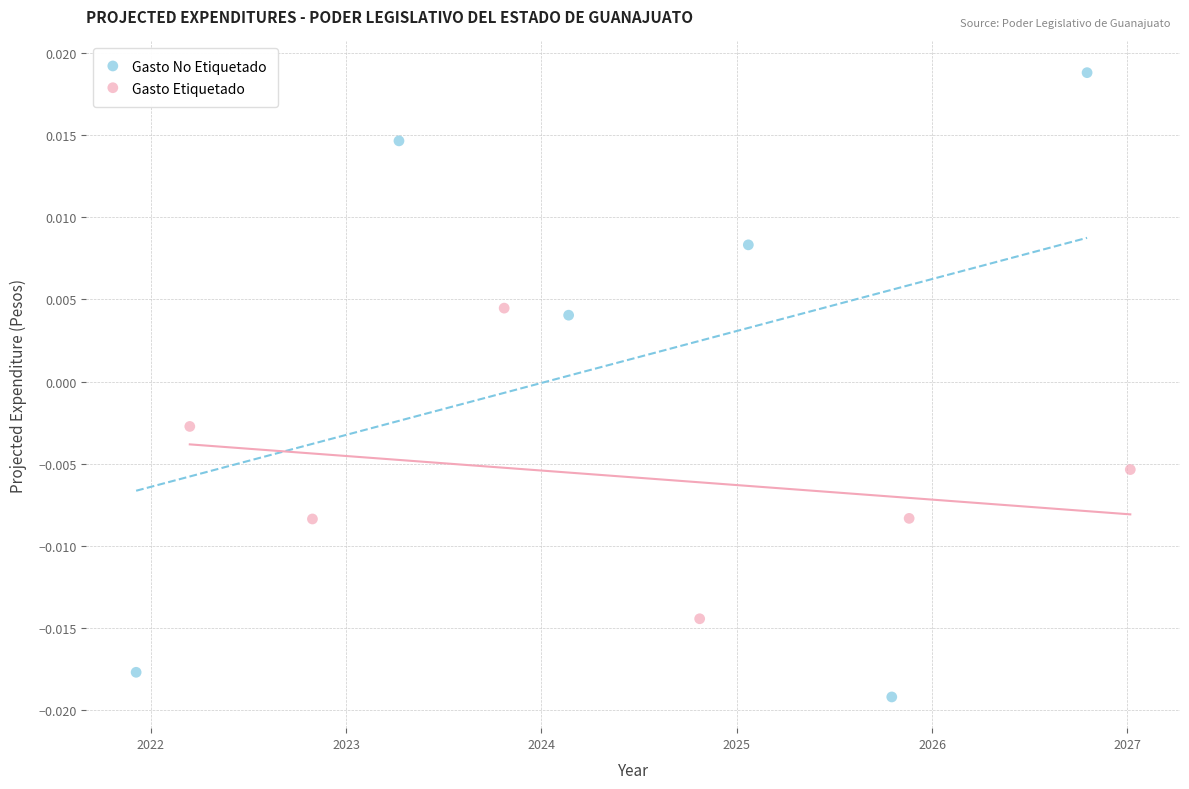

Which series reaches the minimum Y coordinate?

Gasto No Etiquetado